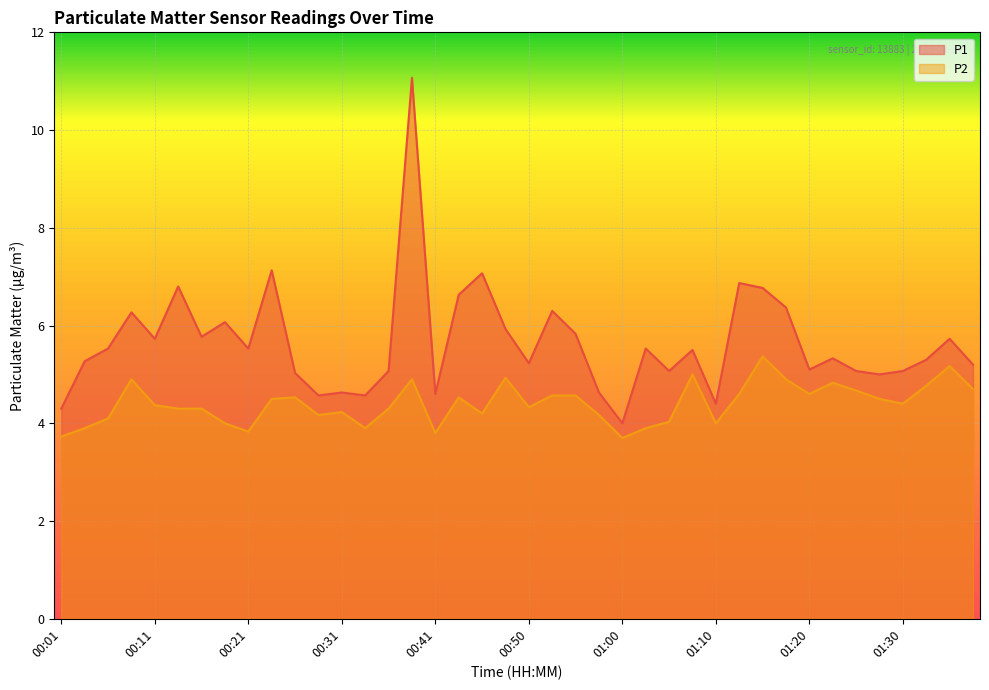

How many lines are shown in the chart?

2